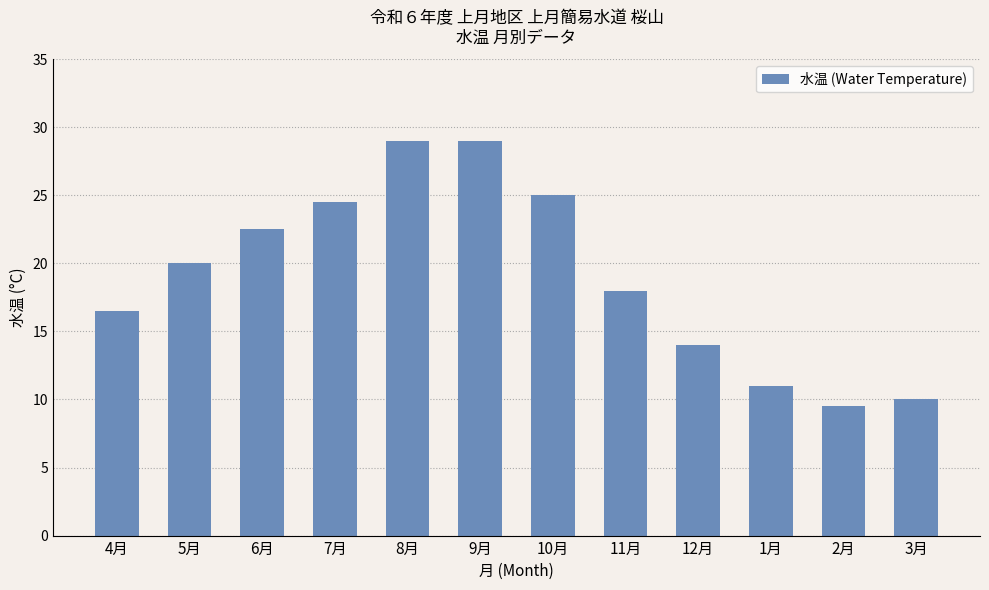

What is the average value?

19.1